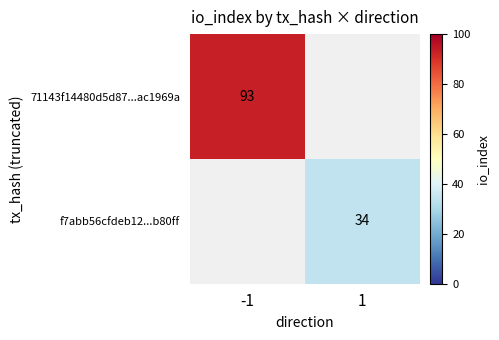

The value of f7abb56cfdeb12...b80ff at 1 is 59. True or false?

False